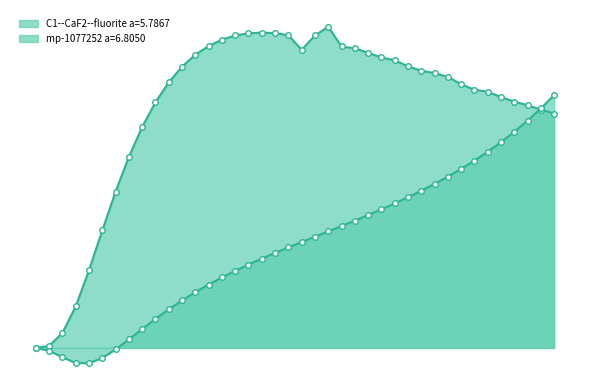

What are all the series names shown in the legend?

C1--CaF2--fluorite a=5.7867, mp-1077252 a=6.8050